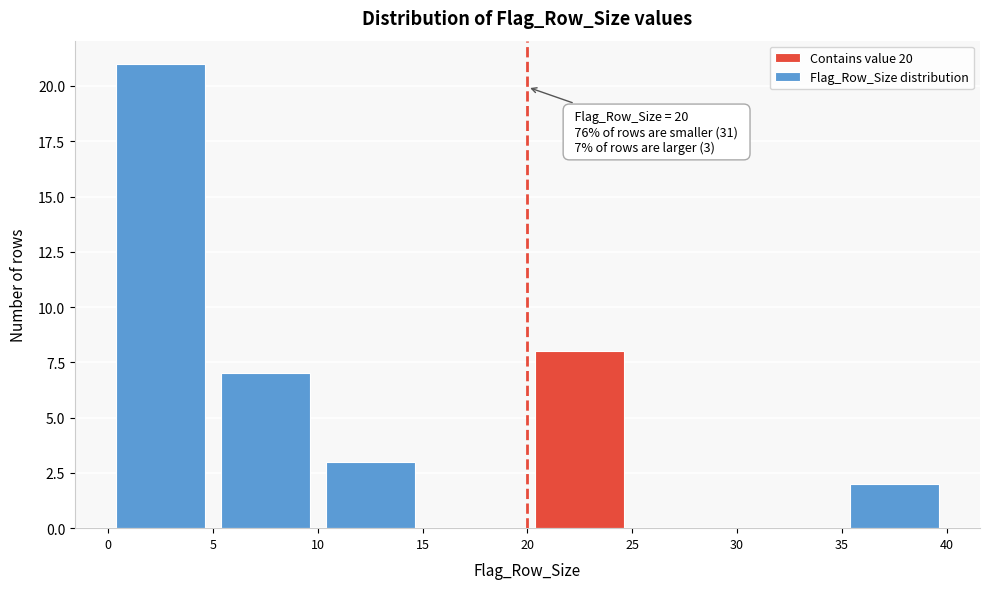

Over which range of the x-axis is the bar tallest?

0 to 5